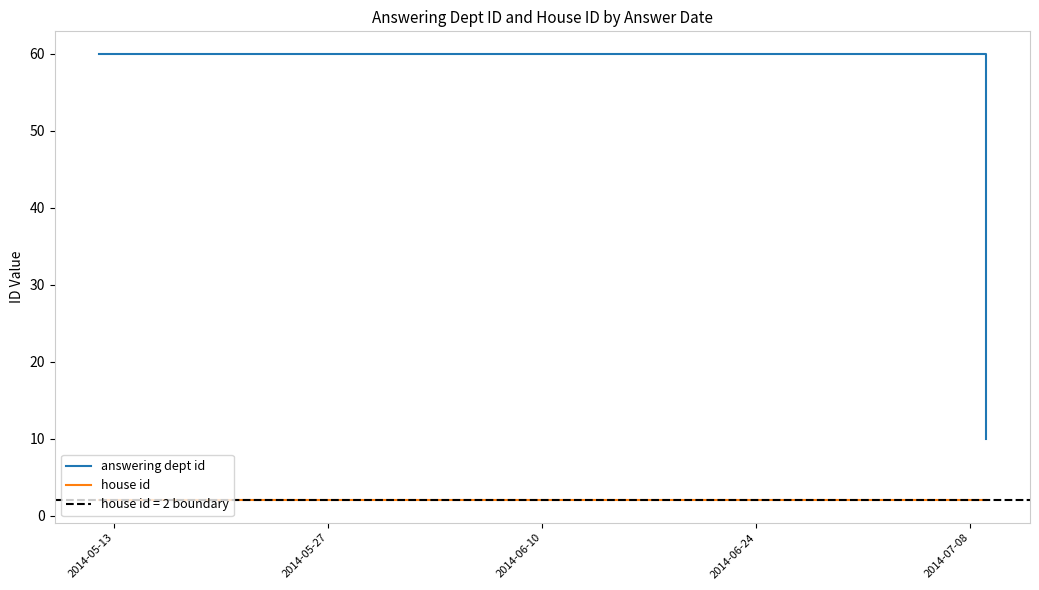

True or false: house id and answering dept id cross at least once.

False